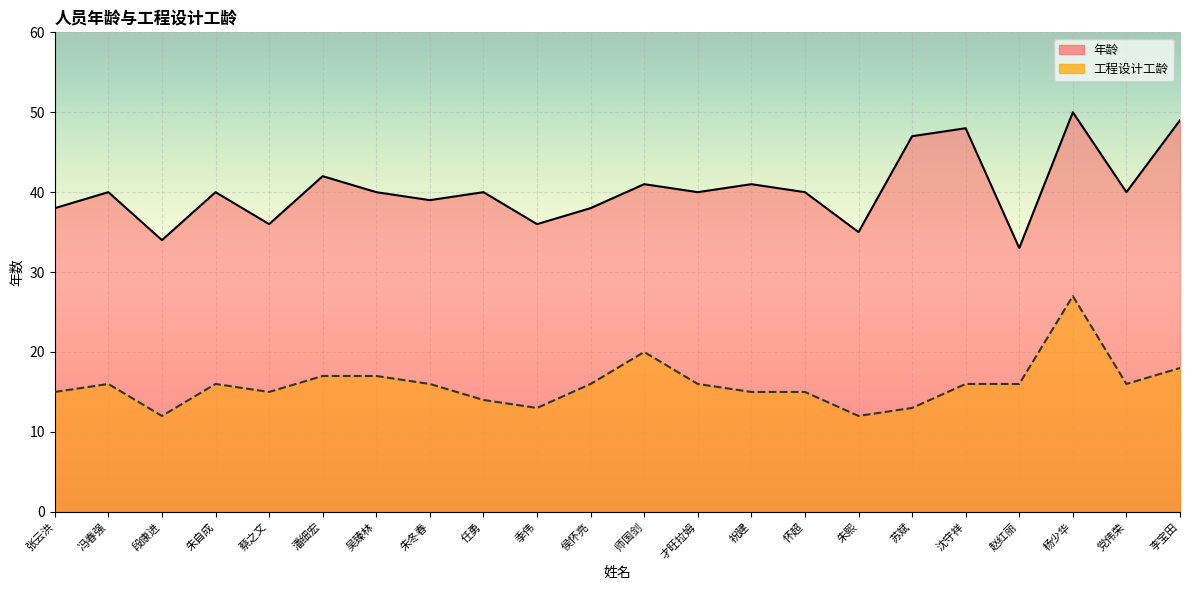

Rank the series by their maximum value, from lowest to highest.

工程设计工龄, 年龄